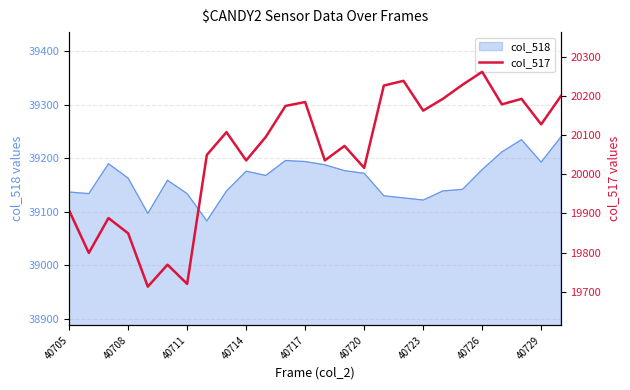

How many points are higher than both their immediate neighbors (excluding endpoints)?

8